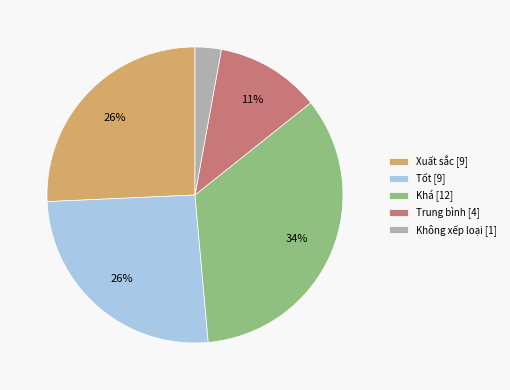

Approximately how many times larger is the value at Tốt [9] compared to Xuất sắc [9]?

1.0